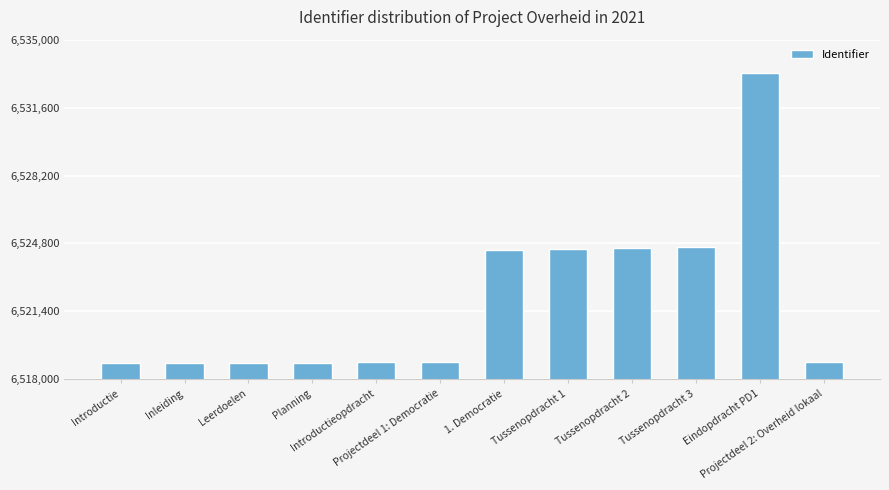

What is the change in value from Tussenopdracht 1 to Projectdeel 2: Overheid lokaal?

-5650